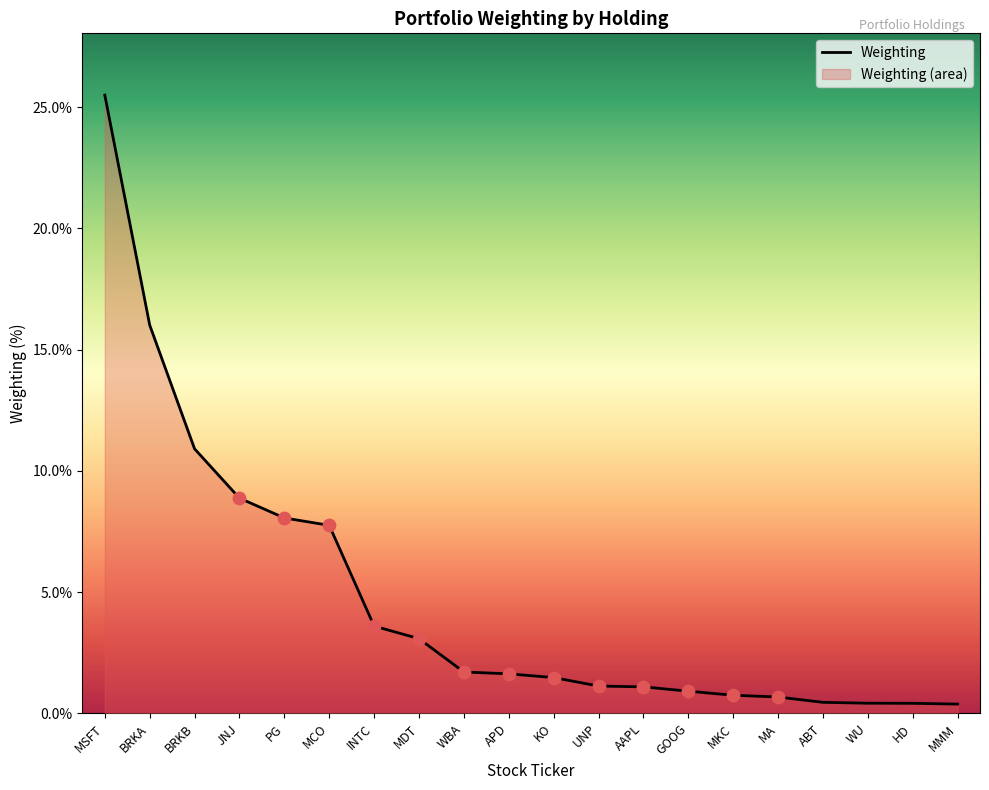

Between UNP and MCO, which is larger?

MCO